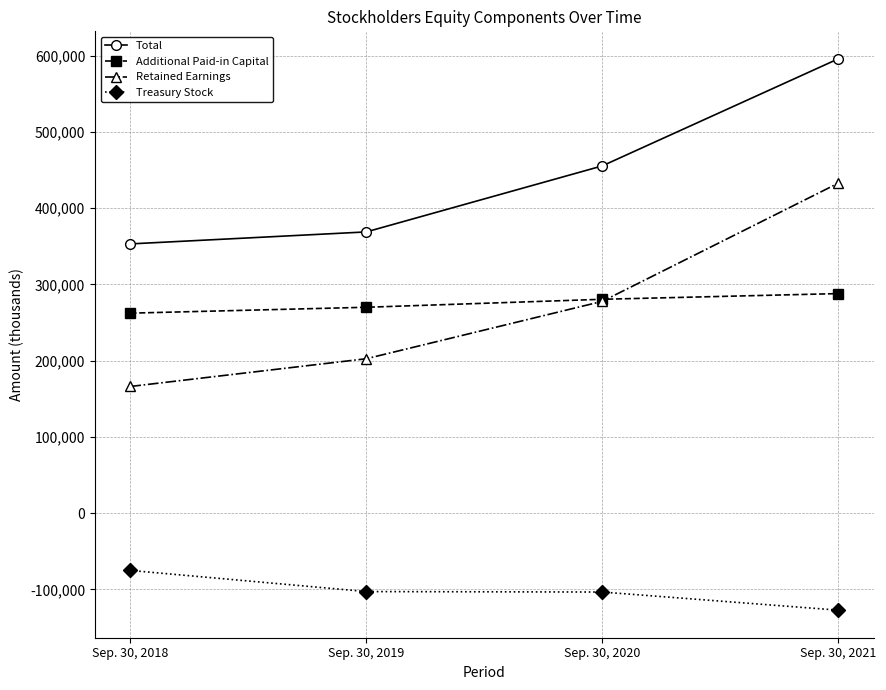

Rank the series by their maximum value, from highest to lowest.

Total, Retained Earnings, Additional Paid-in Capital, Treasury Stock